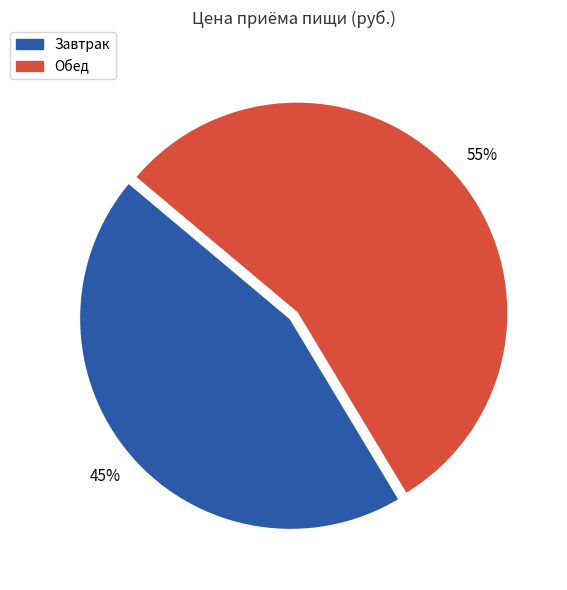

To the nearest percent, what is the average slice percentage?

50%